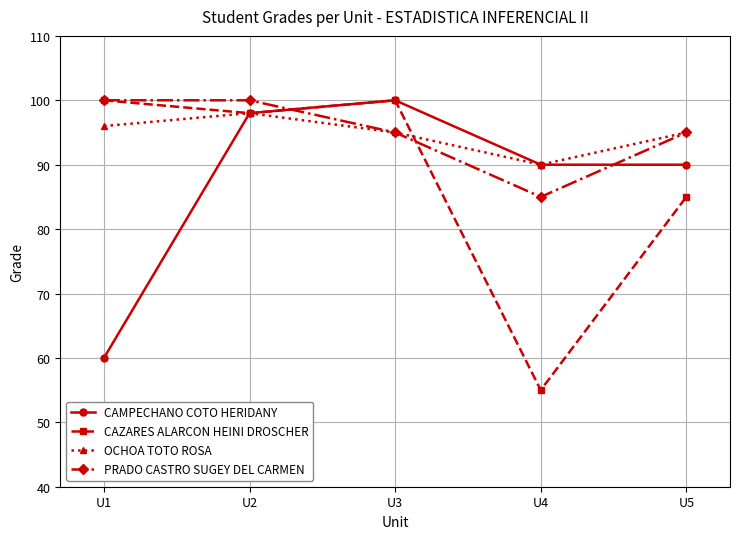

The value of CAZARES ALARCON HEINI DROSCHER at U1 is 132. True or false?

False